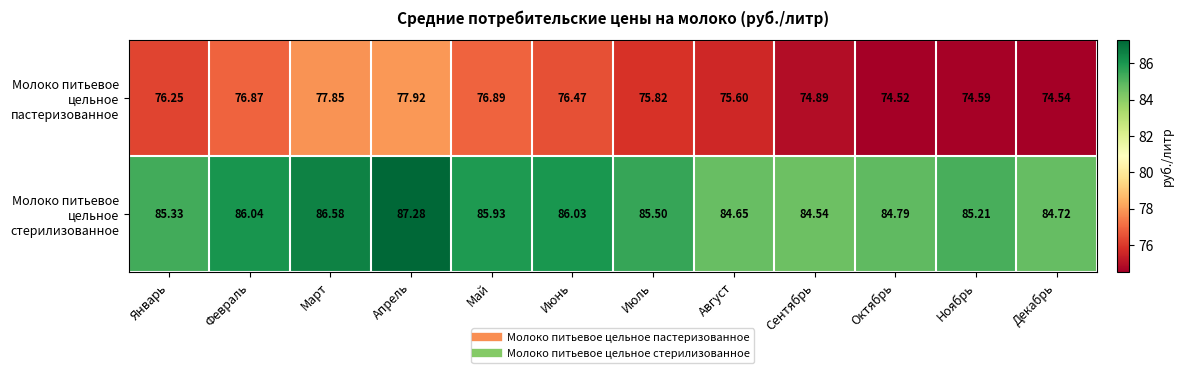

What is the smallest value displayed?

74.5